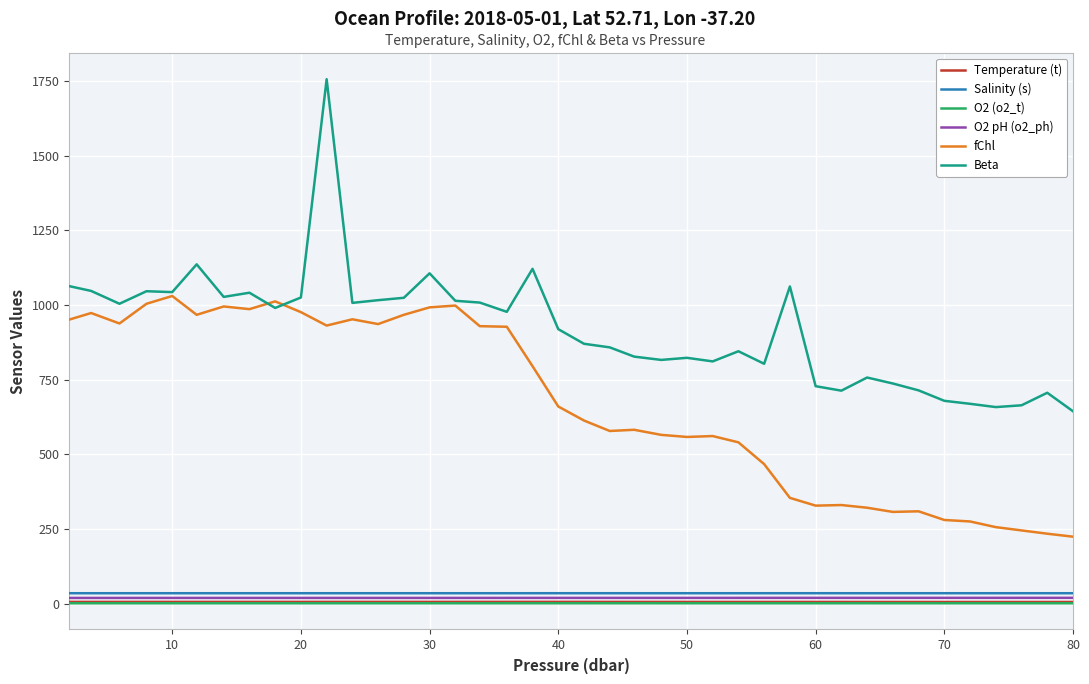

Which series has the widest spread of values?

Beta